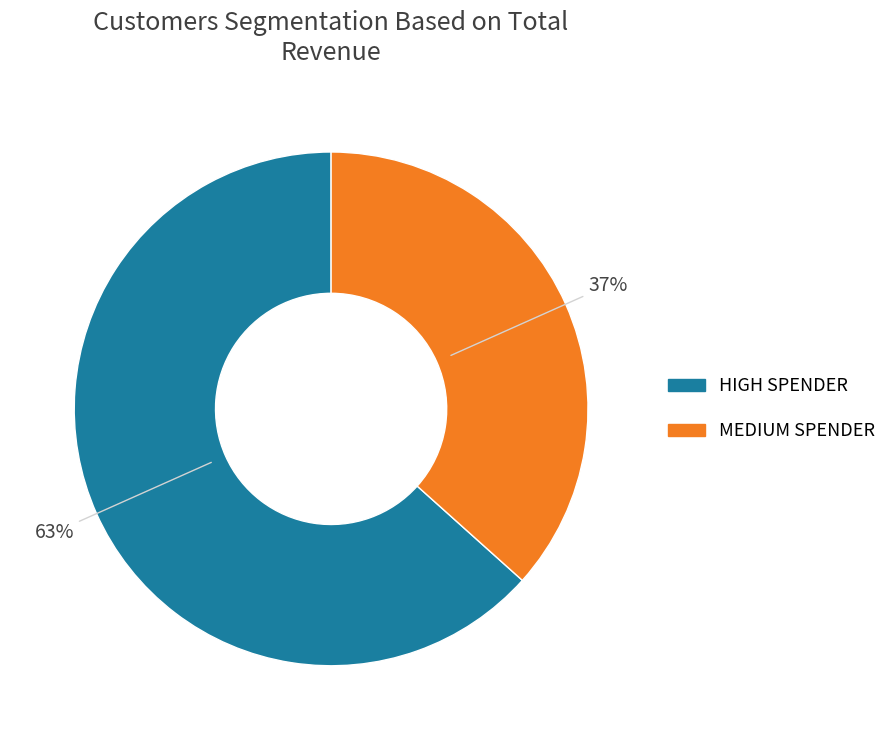

Count the number of slices in the pie.

2